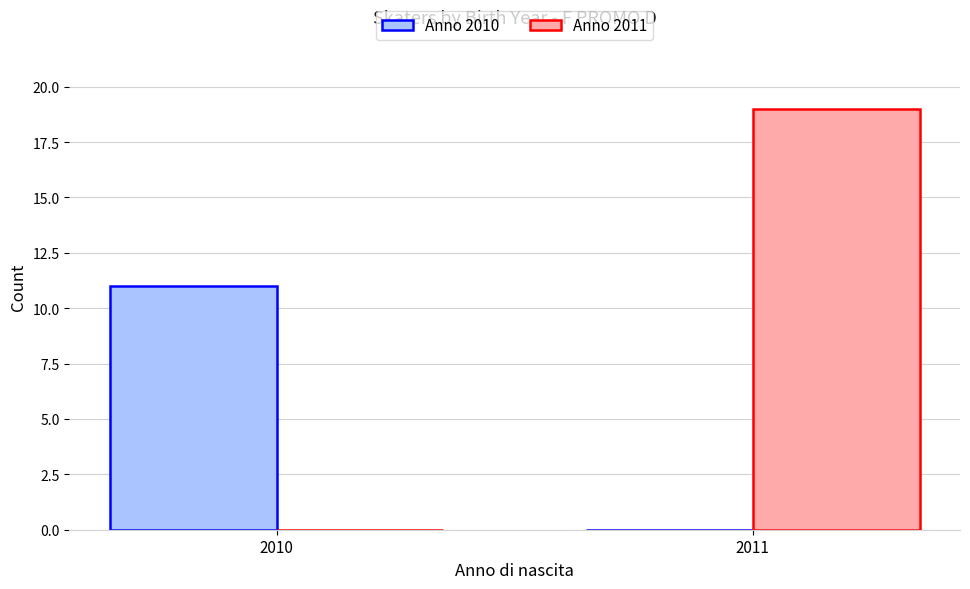

What is the approximate value of Anno 2010 at 2010, to the nearest 5?

10